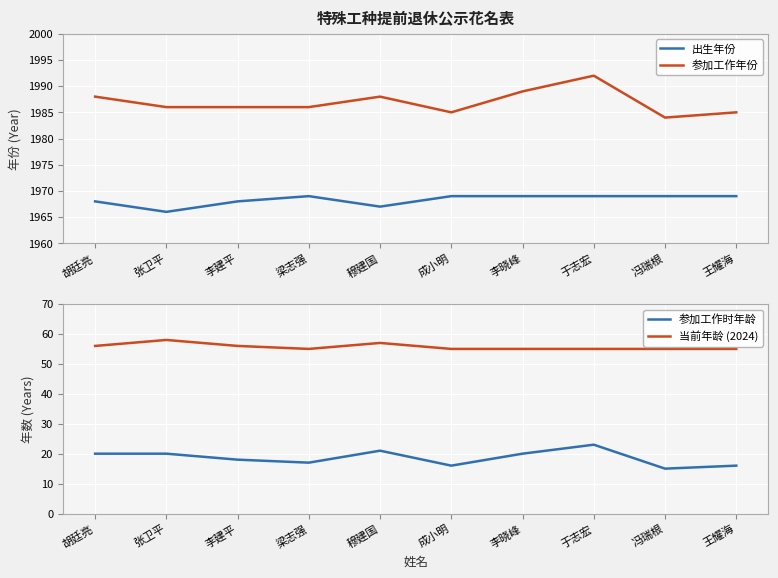

What is the value of the 参加工作年份 point at the 3rd from the left?

1986